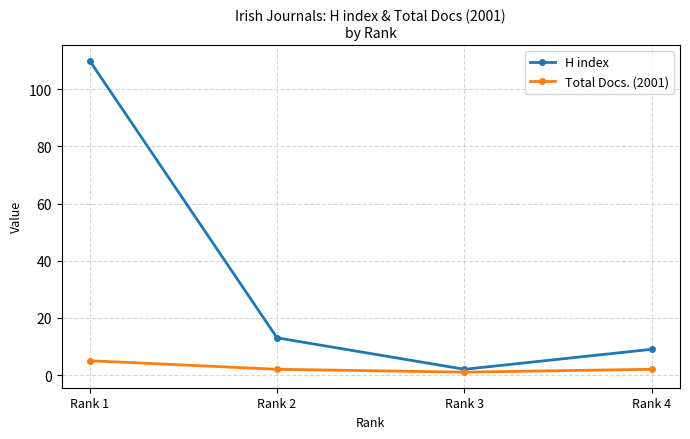

What is the minimum value shown in the chart?

1